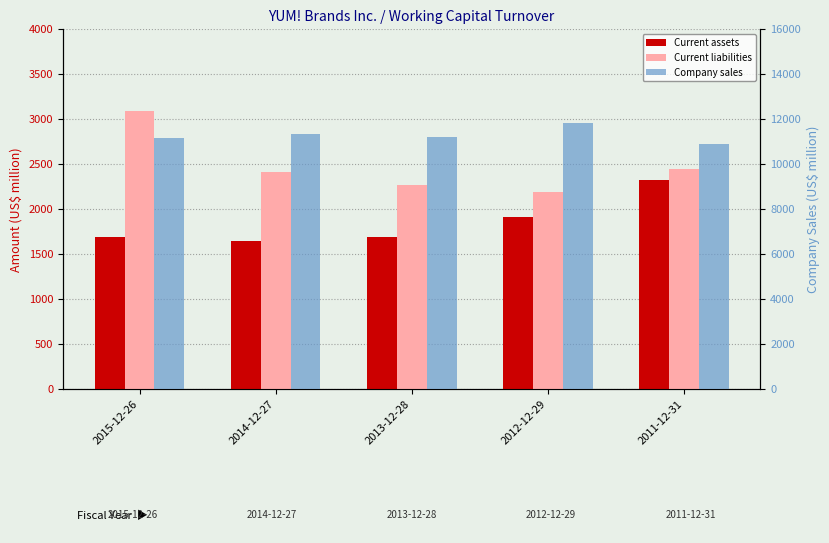

Rank the series at 2013-12-28 from highest to lowest value.

Company sales, Current liabilities, Current assets